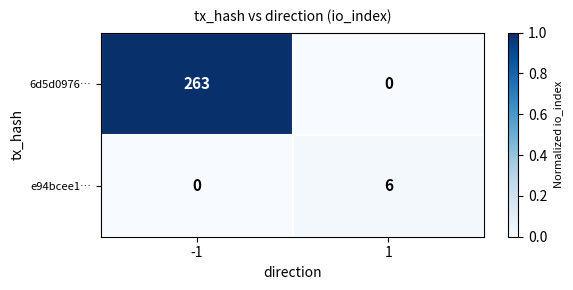

What is the difference between the maximum and minimum values in the 6d5d0976… series?

263